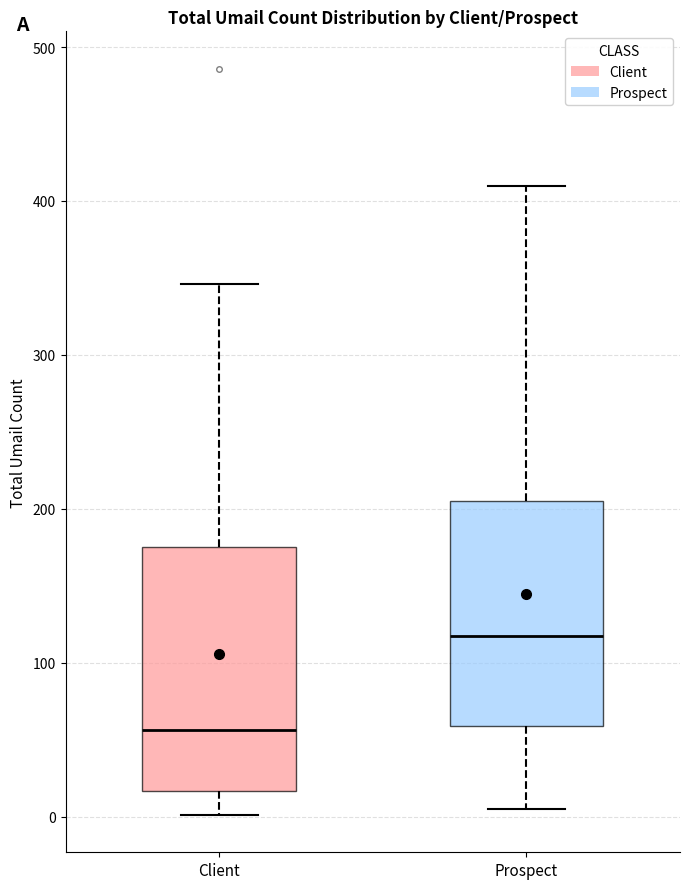

Comparing the boxes themselves (not the whiskers), which one is the tallest?

Client